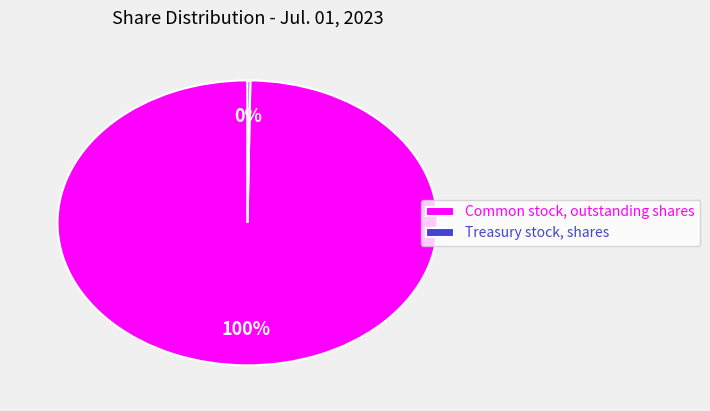

True or false: Common stock, outstanding shares accounts for 100% of the total.

True